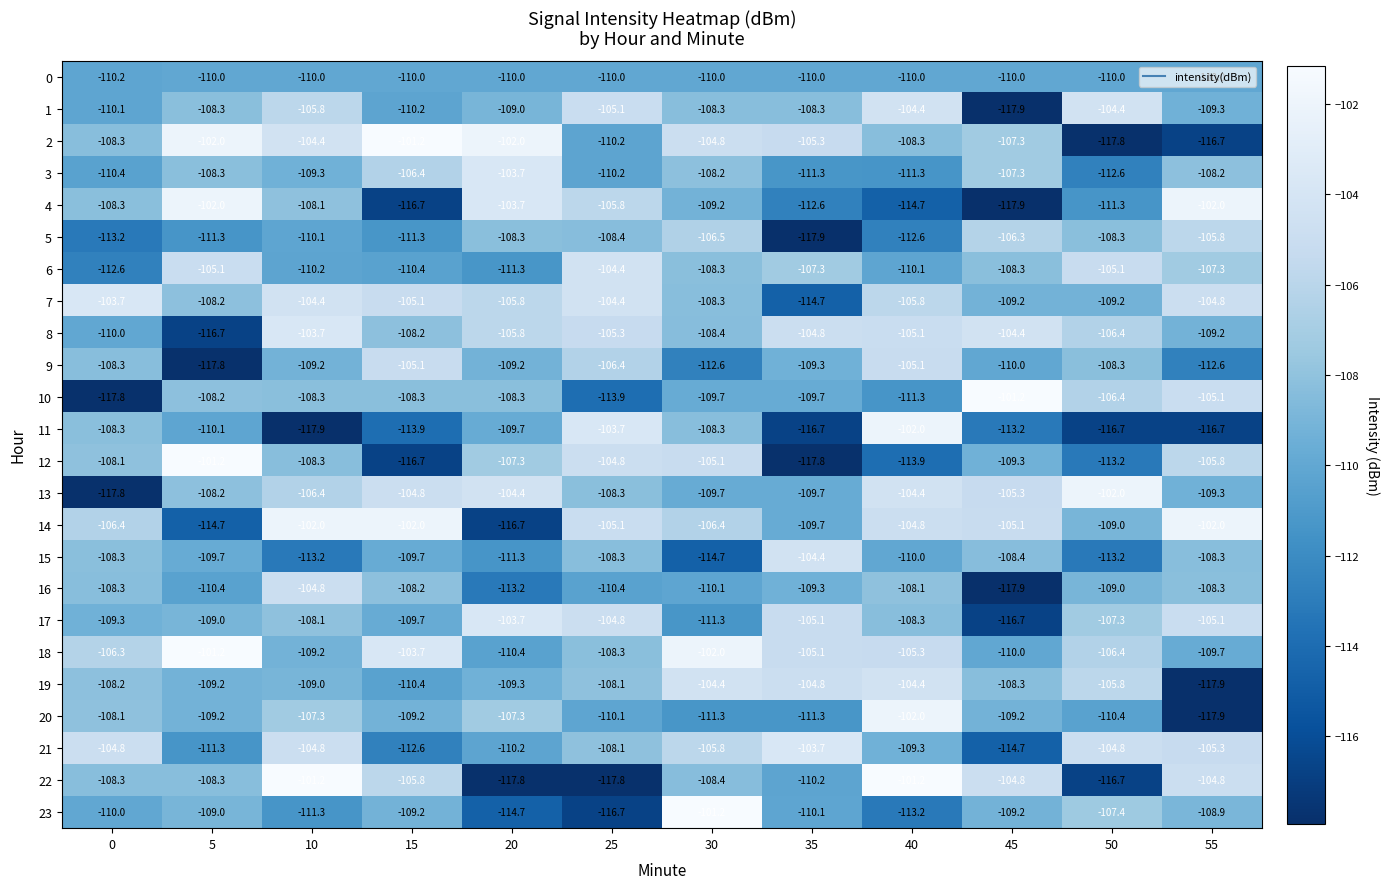

The 2 series shows -152.7 at 30. True or false?

False